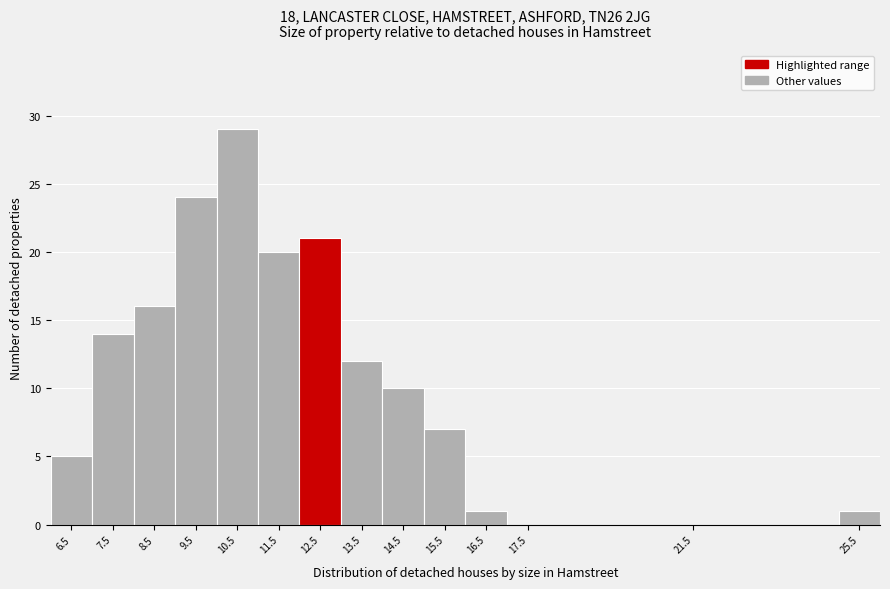

Reading left to right, list every bar in this chart as the range it spans on the x-axis followed by its height. The values are not printed on the chart, so give them approximately, as read against the axis.

6 to 7: 5
7 to 8: 14
8 to 9: 16
9 to 10: 24
10 to 11: 29
11 to 12: 20
12 to 13: 21
13 to 14: 12
14 to 15: 10
15 to 16: 7
16 to 17: 1
17 to 18: 0
18 to 25: 0
25 to 26: 1